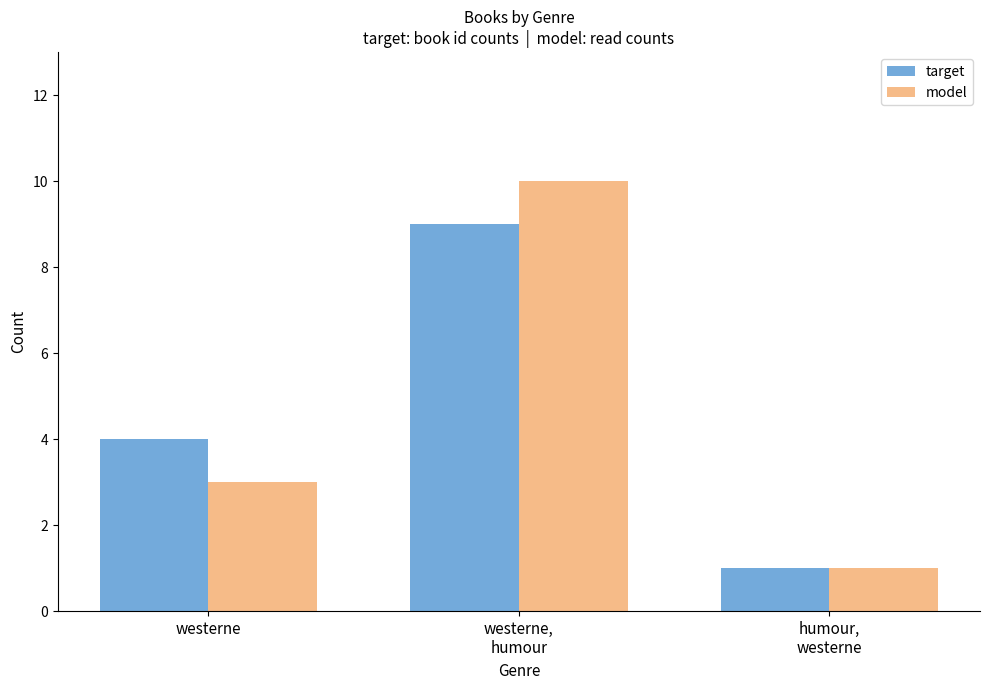

What are all the series names shown in the legend?

target, model